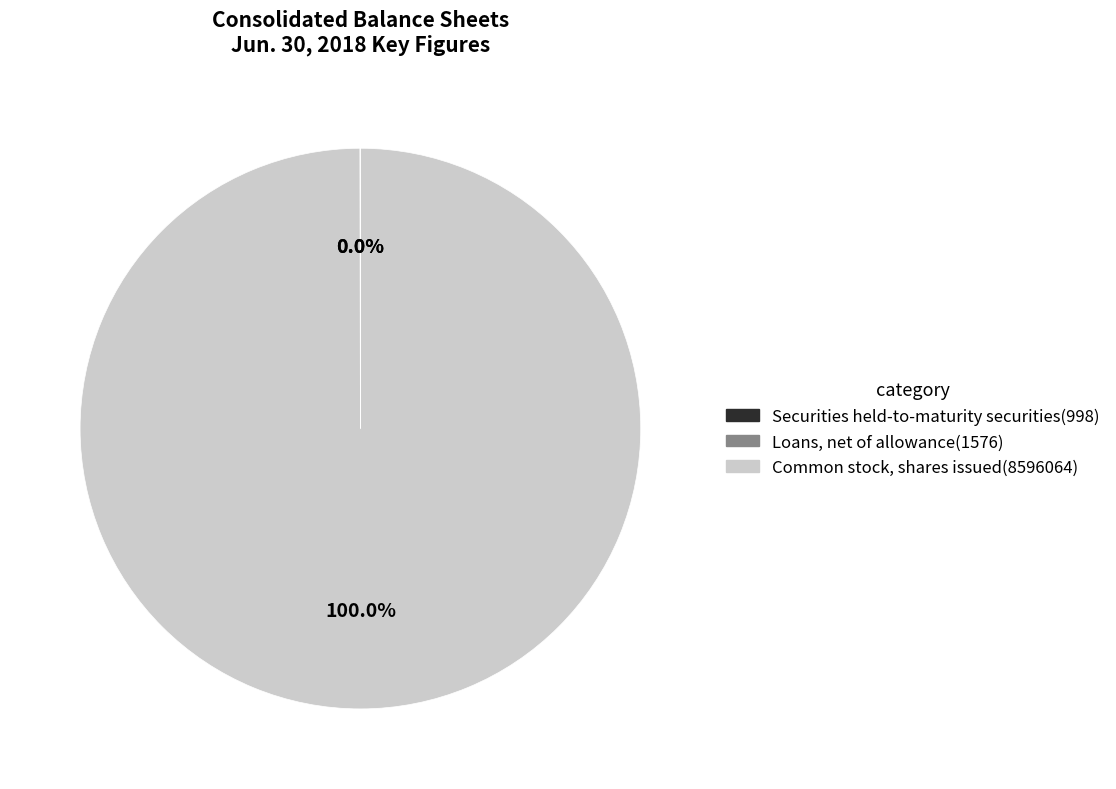

What is the largest slice in the pie chart?

Common stock, shares issued